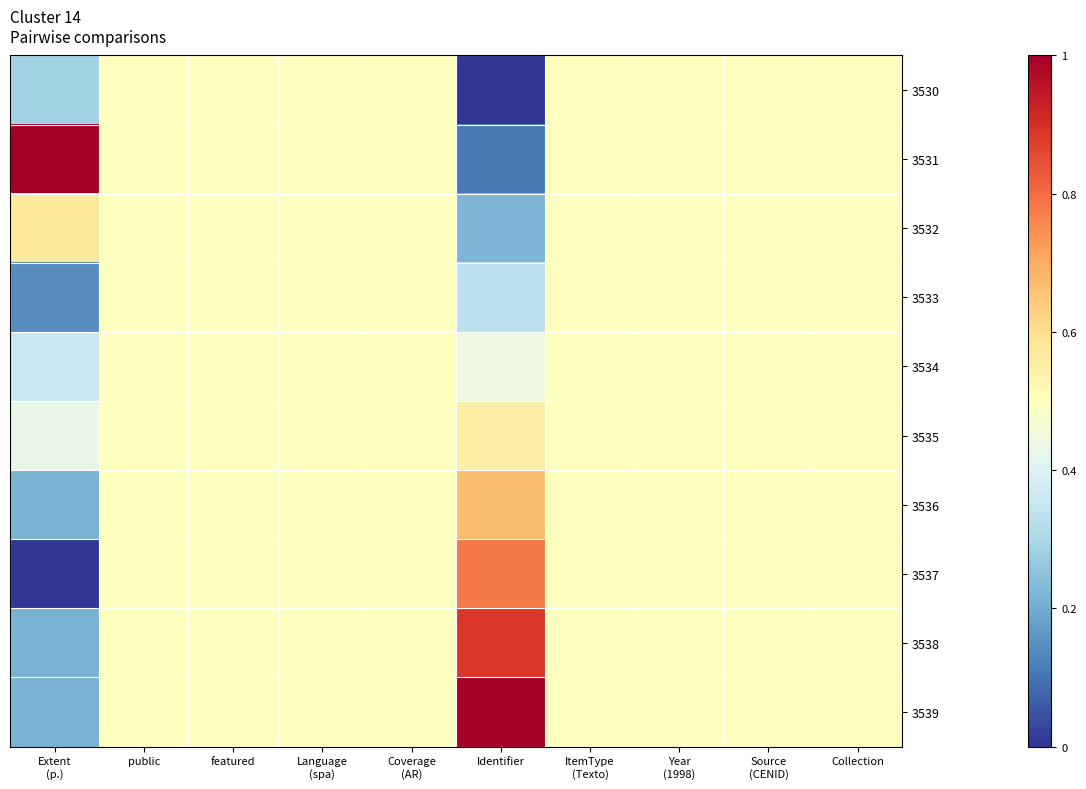

At Year (1998), list the series in order from largest to smallest.

3530, 3531, 3532, 3533, 3534, 3535, 3536, 3537, 3538, 3539